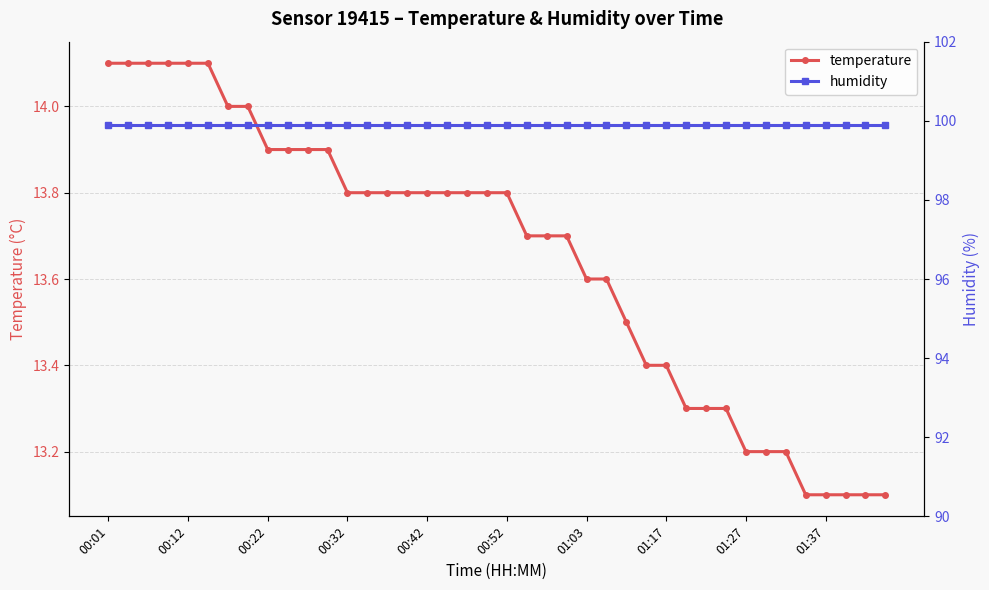

At how many categories does at least one series exceed 83?

40